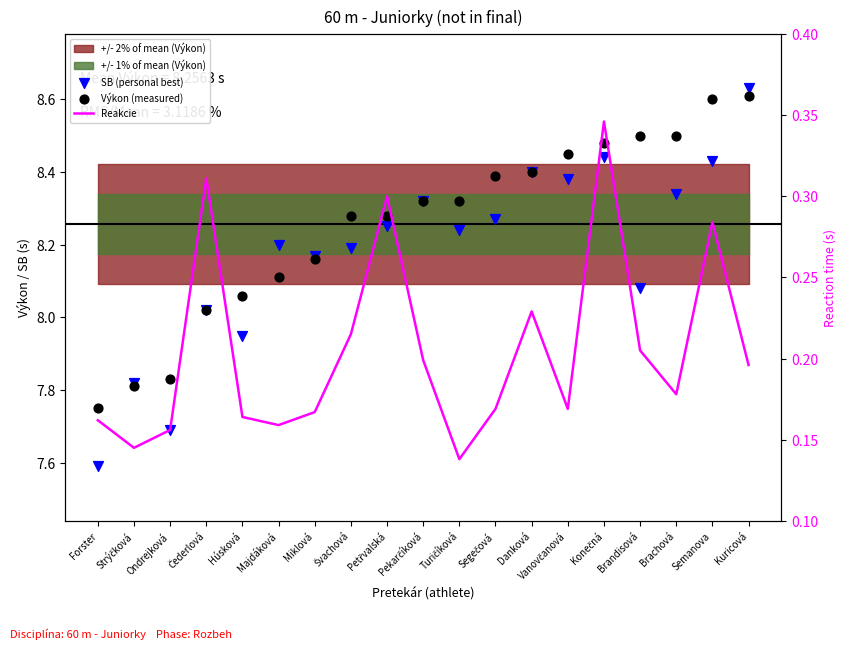

Which series contains the lowest Y value?

Reakcie